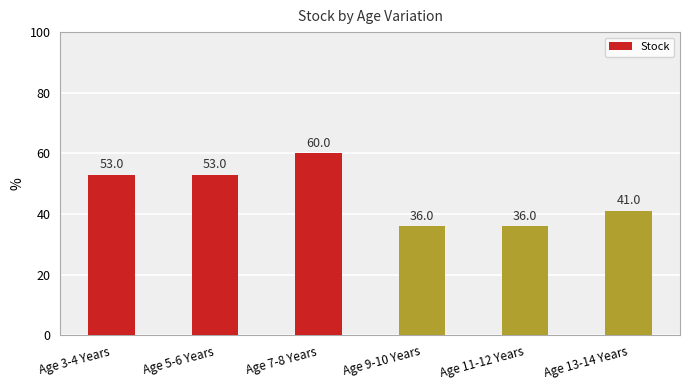

What position from the left is Age 5-6 Years?

2